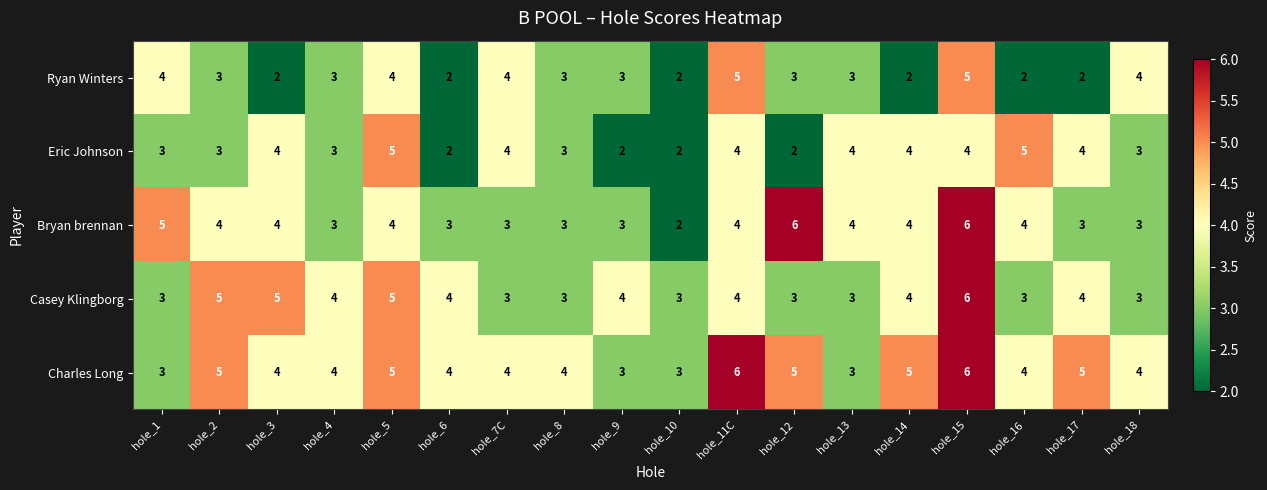

True or false: Charles Long has a value of 8 at hole_15.

False